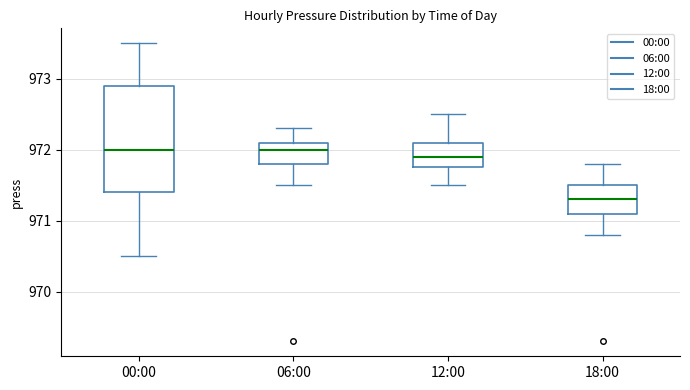

Where does the lower whisker of the box for 12:00 end on the y-axis? The values are not printed on the chart, so give them approximately, as read against the axis.

971.5